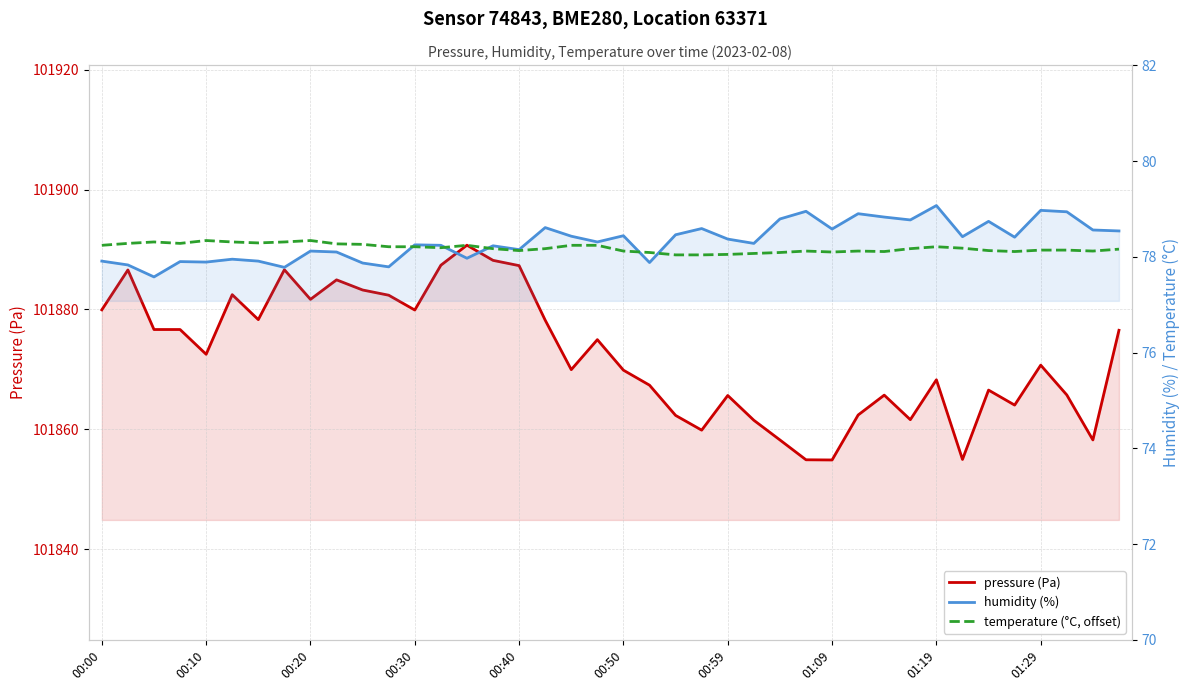

What is the greatest value displayed?

101890.7